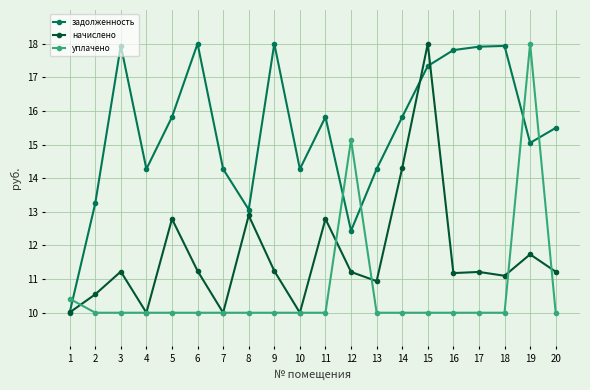

Reading left to right, extract all data points from this chart.

задолженность: 1=10.0	2=13.3	3=17.9	4=14.3	5=15.8	6=18.0	7=14.3	8=13.1	9=18.0	10=14.3	11=15.8	12=12.4	13=14.3	14=15.8	15=17.3	16=17.8	17=17.9	18=17.9	19=15.0	20=15.5
начислено: 1=10.0	2=10.5	3=11.2	4=10.0	5=12.8	6=11.2	7=10.0	8=12.9	9=11.2	10=10.0	11=12.8	12=11.2	13=10.9	14=14.3	15=18.0	16=11.2	17=11.2	18=11.1	19=11.7	20=11.2
уплачено: 1=10.4	2=10.0	3=10.0	4=10.0	5=10.0	6=10.0	7=10.0	8=10.0	9=10.0	10=10.0	11=10.0	12=15.1	13=10.0	14=10.0	15=10.0	16=10.0	17=10.0	18=10.0	19=18.0	20=10.0